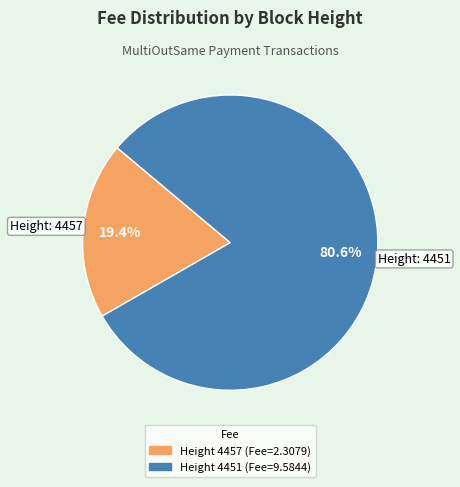

Is there any slice that represents more than half of the pie?

Yes